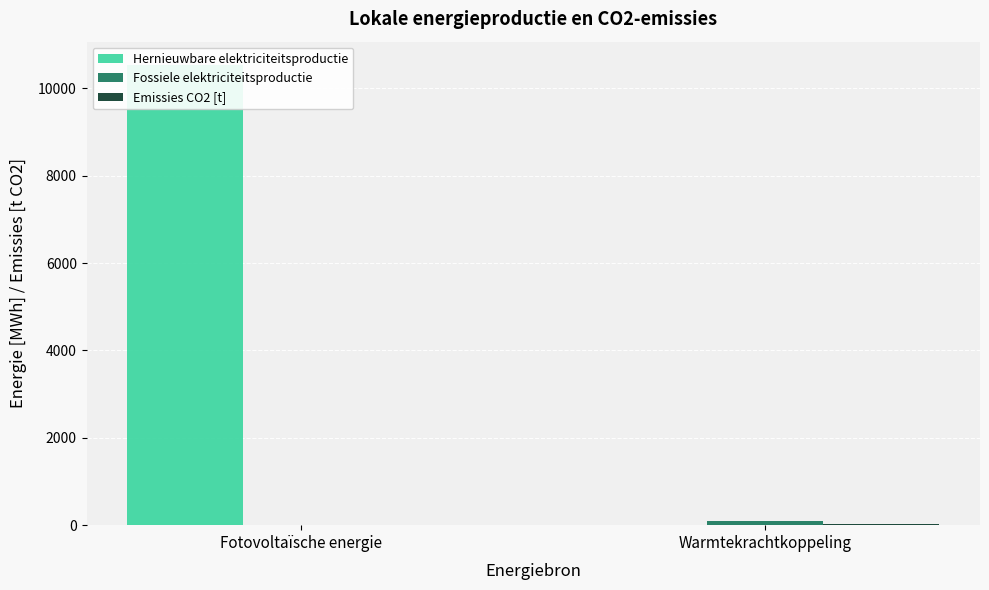

What is the sum of all Emissies CO2 [t] values?

21.4